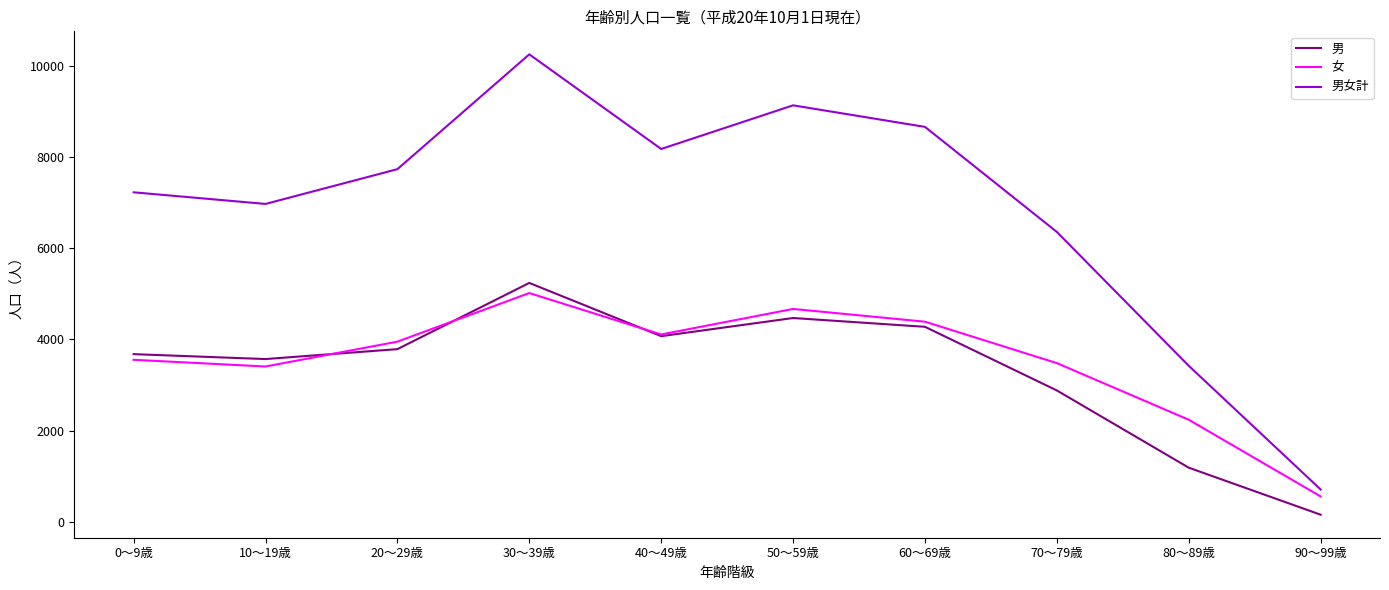

At which label is 男女計 closest to 5480?

70～79歳